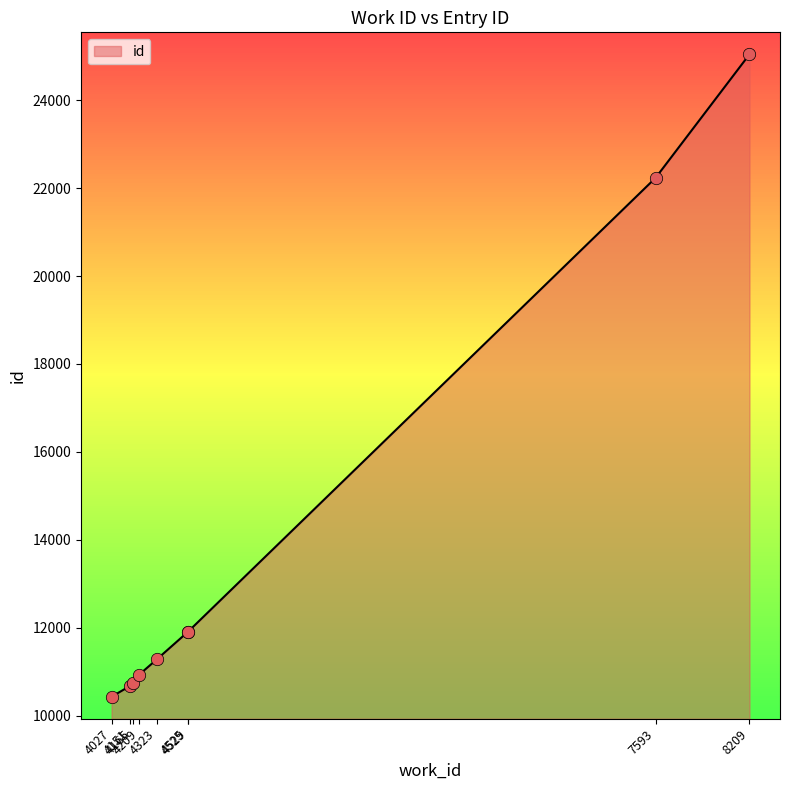

Between 4323 and 4209, which is larger?

4323